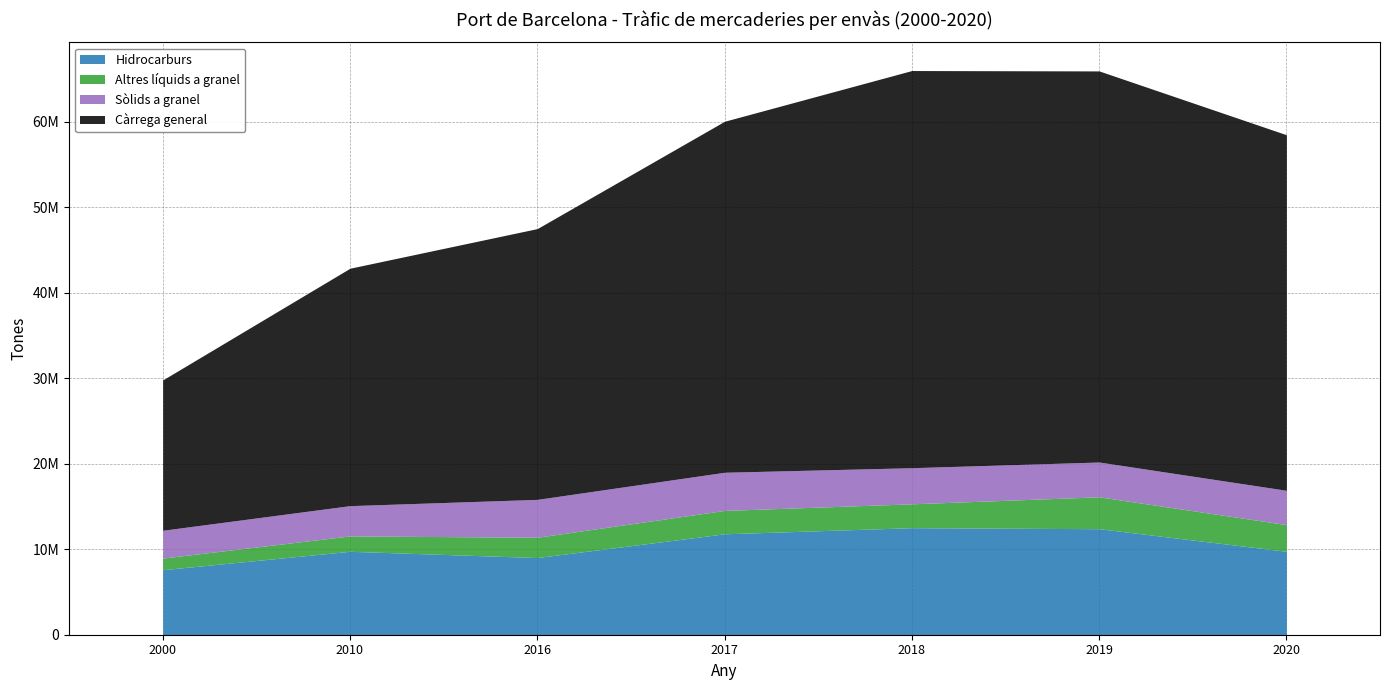

Where is the first local maximum for Sòlids a granel?

2017